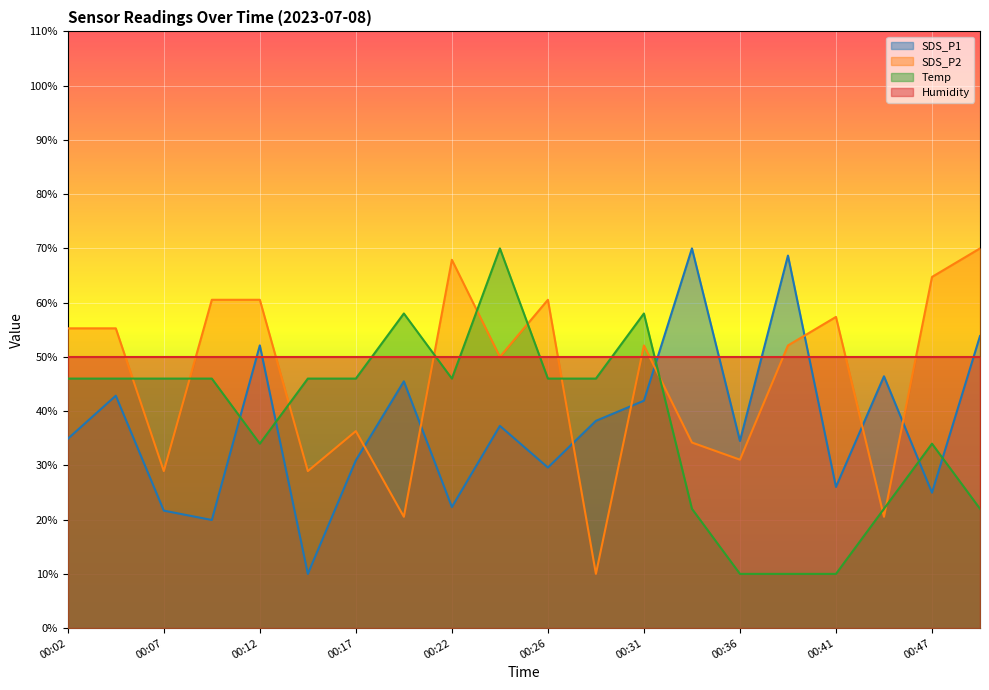

What is the approximate value of SDS_P1 at 00:49?

53.8